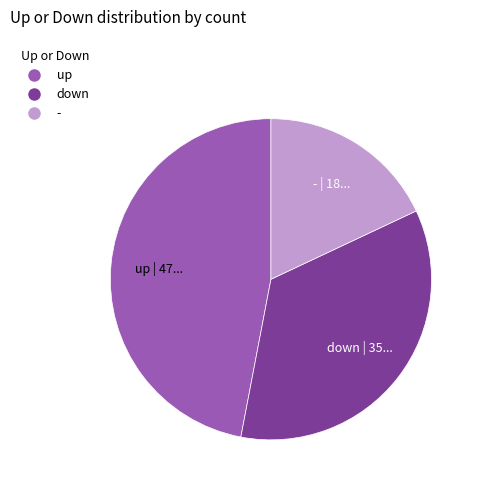

How many slices are in this pie chart?

3